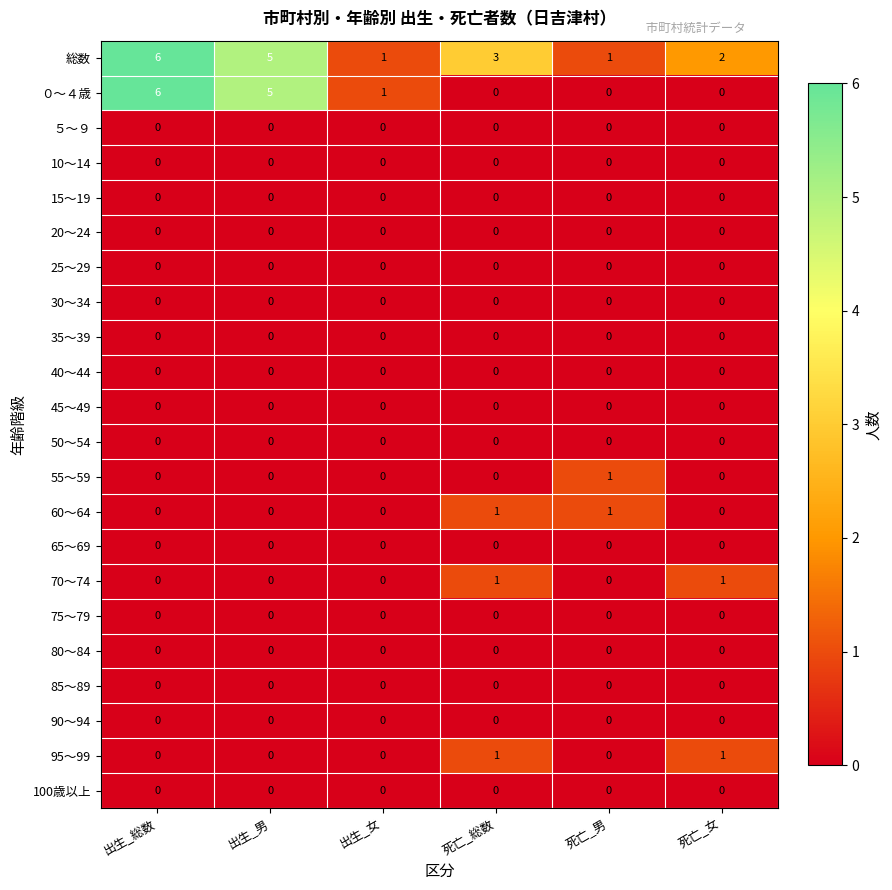

What is the total value across all series at 死亡_女?

4